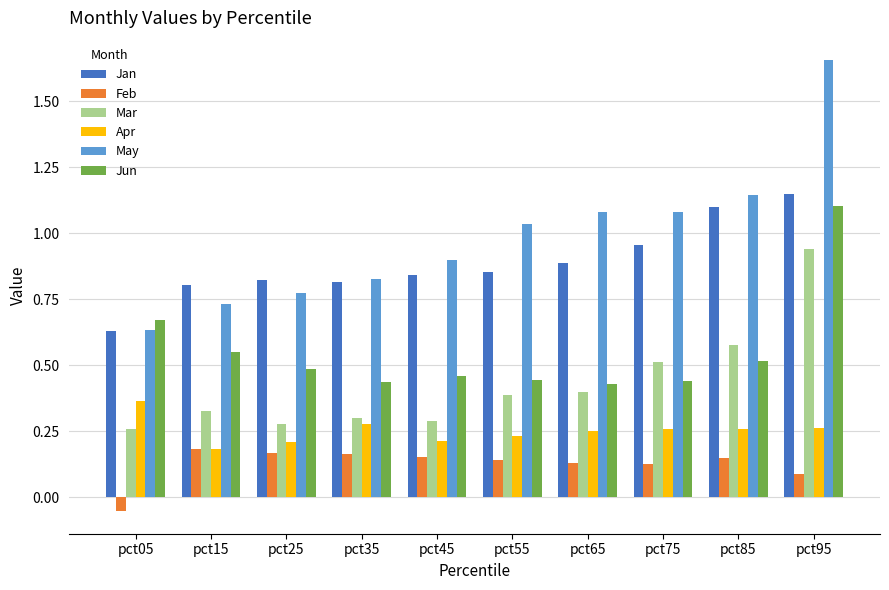

At which category does the chart reach its peak across all series?

pct95